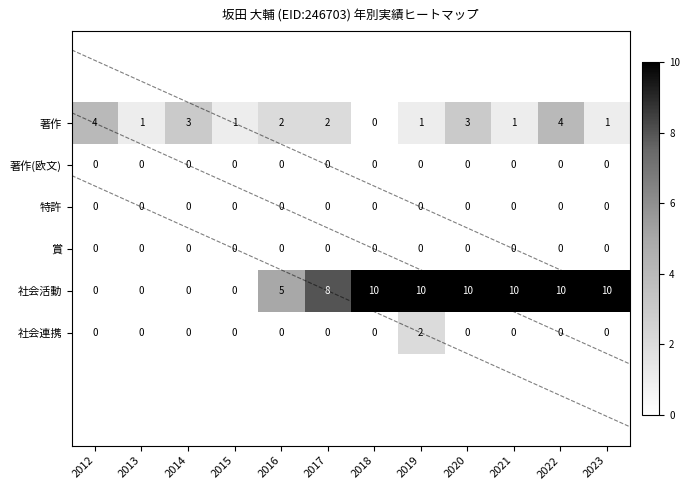

What is the greatest value displayed?

10